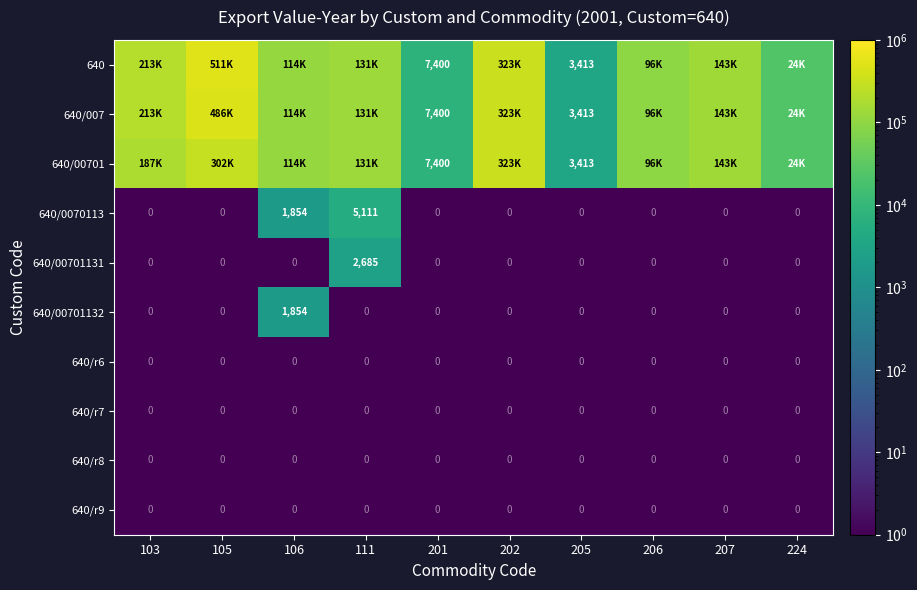

The 640/r8 series shows 0 at 224. True or false?

True